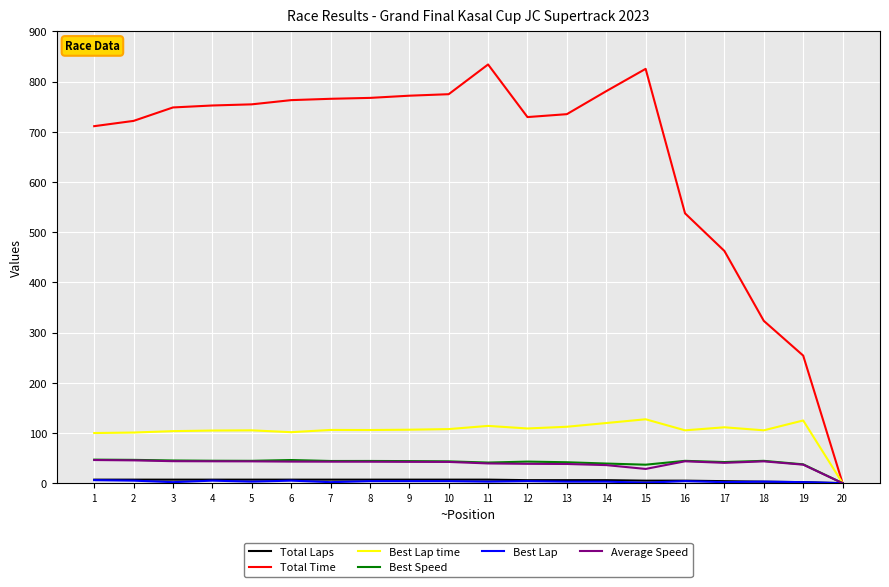

Which series has the largest range (max minus min)?

Total Time